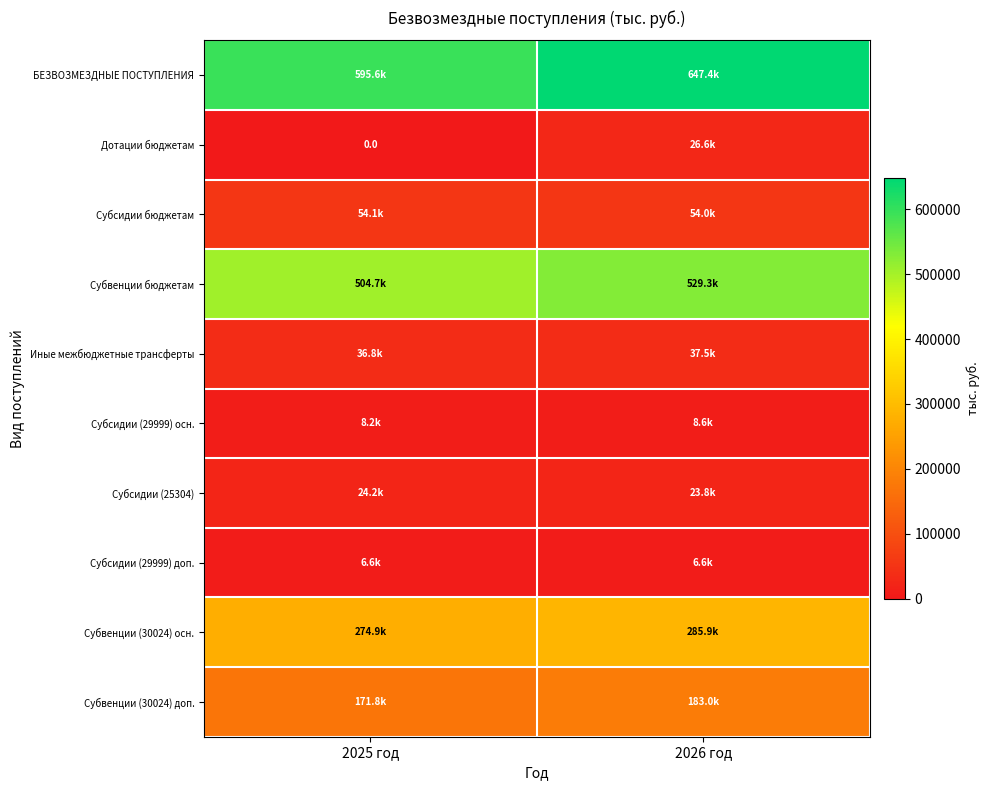

How many categories are shown in the chart?

2